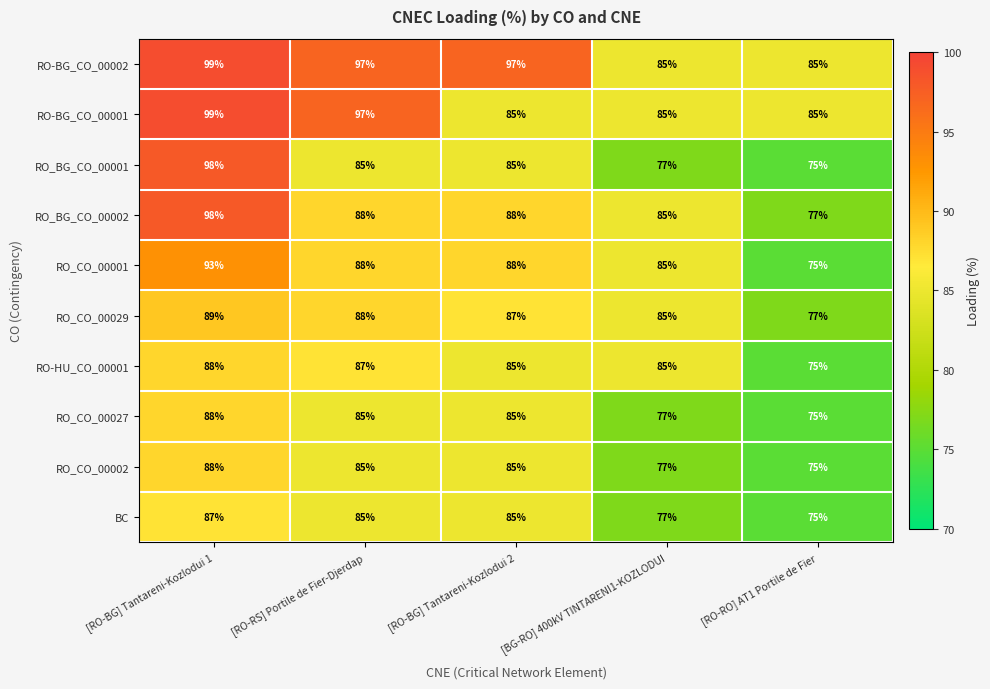

What is the sum of the RO_CO_00001 values at [RO-BG] Tantareni-Kozlodui 1 and [RO-RO] AT1 Portile de Fier?

168